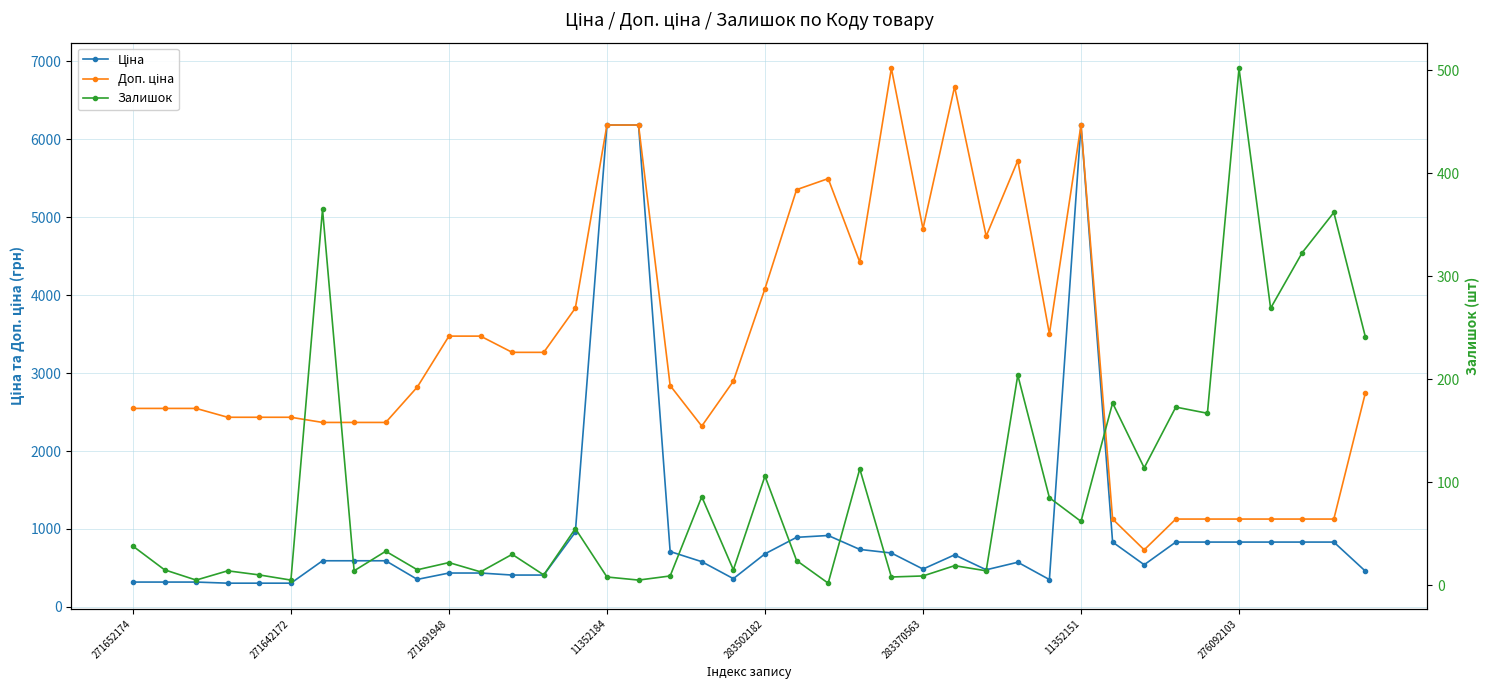

Where is the first local minimum for Ціна?

9